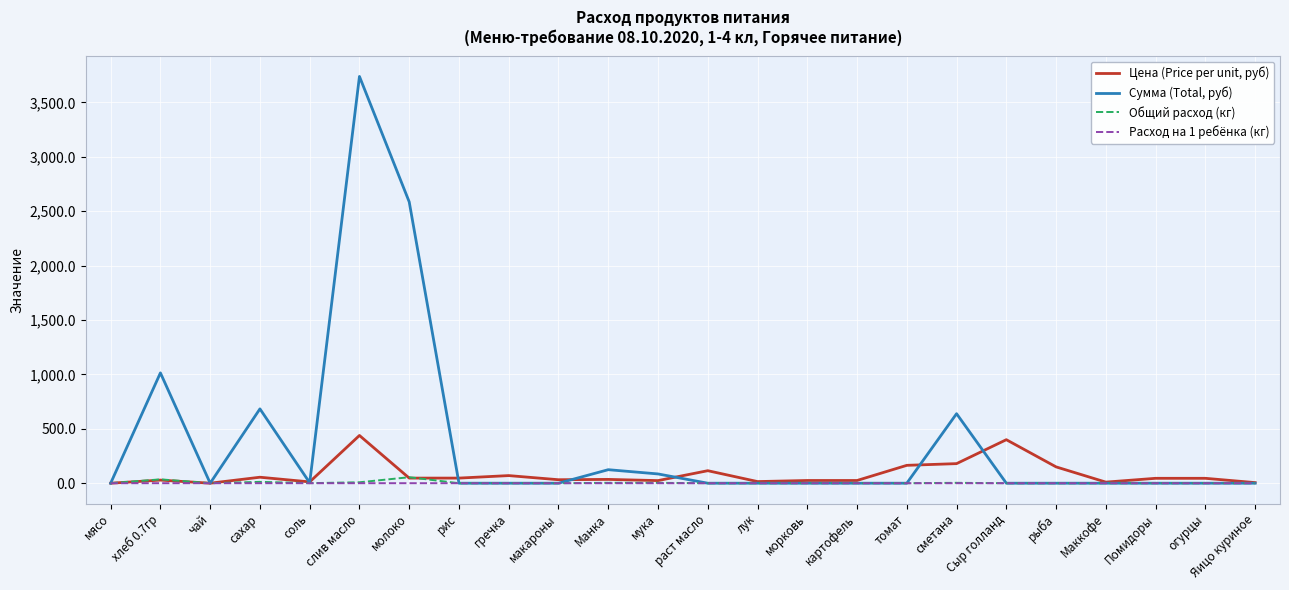

What is the spread (max minus min) of values at Сыр голланд?

400.0